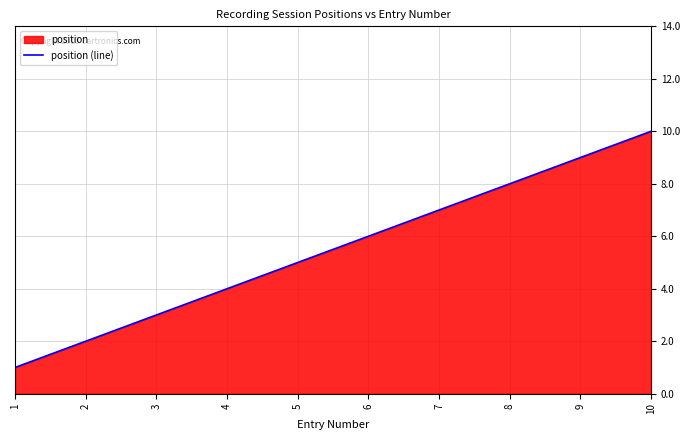

Does the chart display data point markers on the line(s)?

No